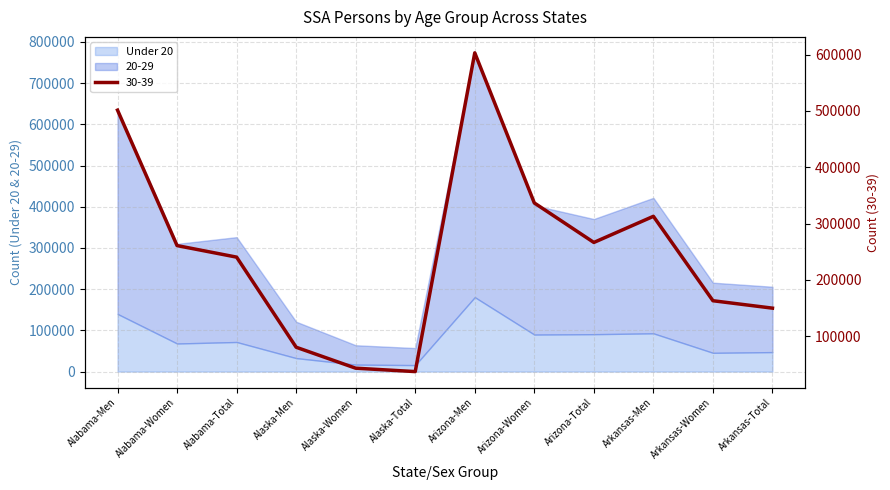

Which has a higher value, Alaska-Women or Alaska-Men?

Alaska-Men